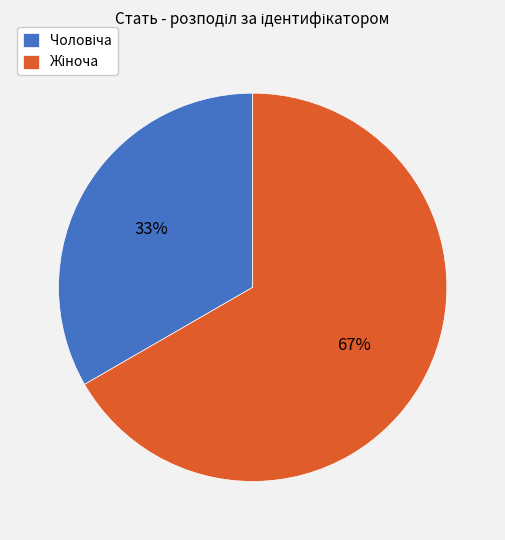

Is there any slice that represents more than half of the pie?

Yes